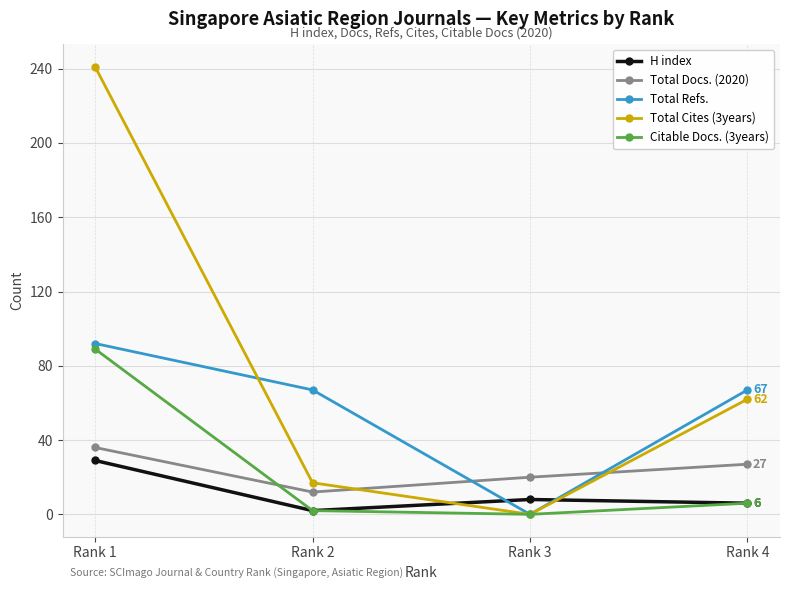

What is the spread (max minus min) of values at Rank 3?

20